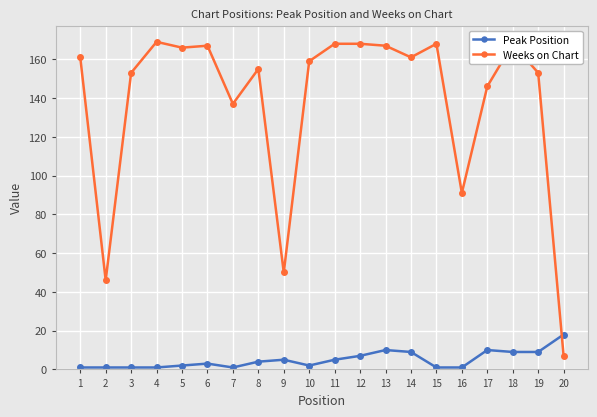

The Peak Position series shows 2 at 10. True or false?

True